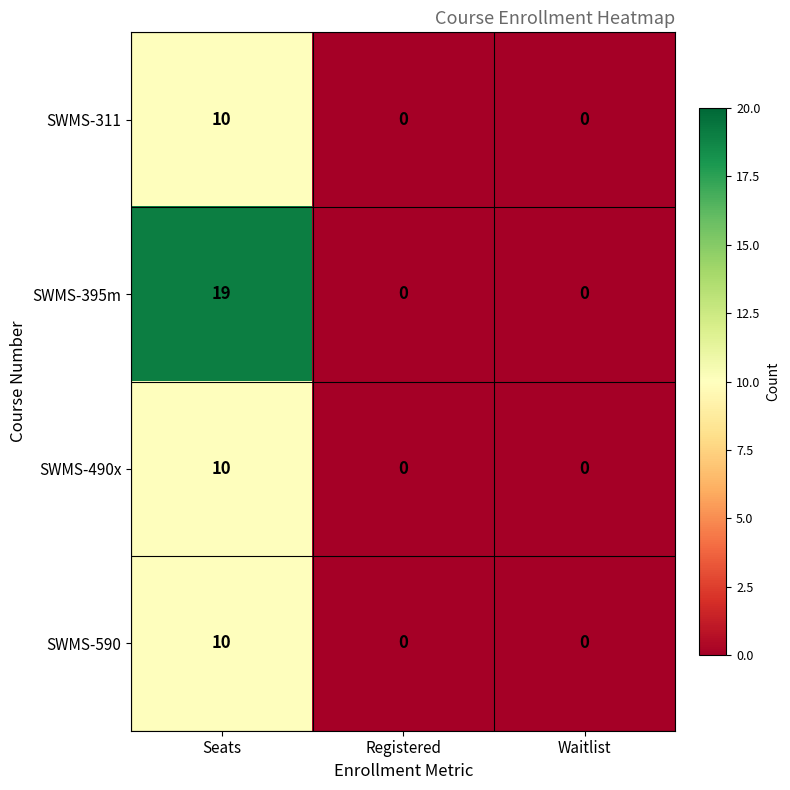

What is the sum of all SWMS-395m values?

19